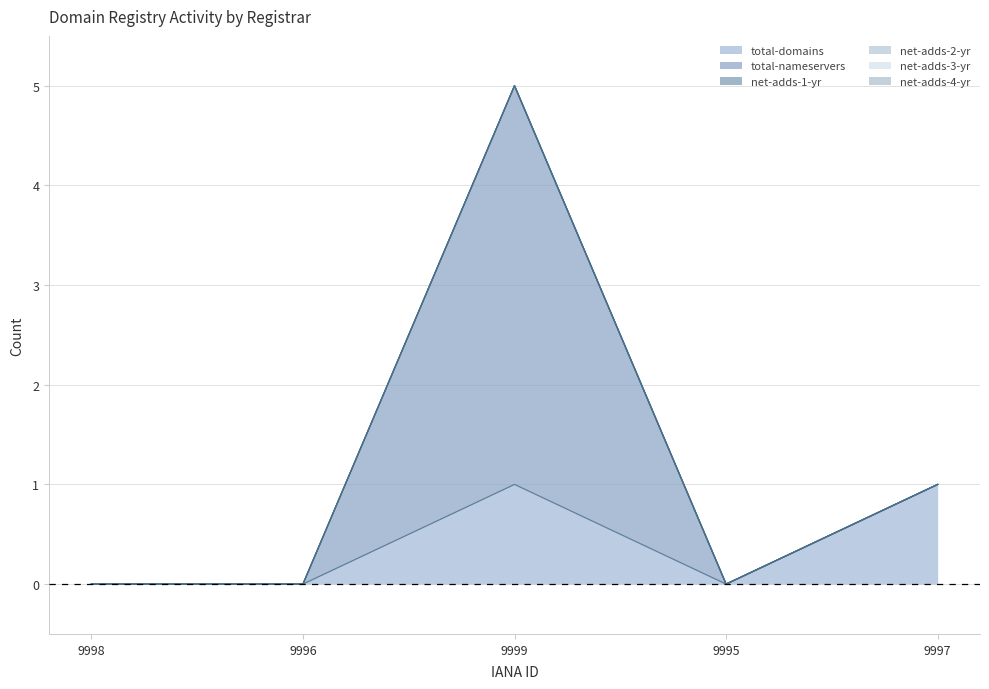

Reading right to left, list all the values displayed in this chart.

total-domains: 9997=1	9995=0	9999=1	9996=0	9998=0
total-nameservers: 9997=0	9995=0	9999=4	9996=0	9998=0
net-adds-1-yr: 9997=0	9995=0	9999=0	9996=0	9998=0
net-adds-2-yr: 9997=0	9995=0	9999=0	9996=0	9998=0
net-adds-3-yr: 9997=0	9995=0	9999=0	9996=0	9998=0
net-adds-4-yr: 9997=0	9995=0	9999=0	9996=0	9998=0